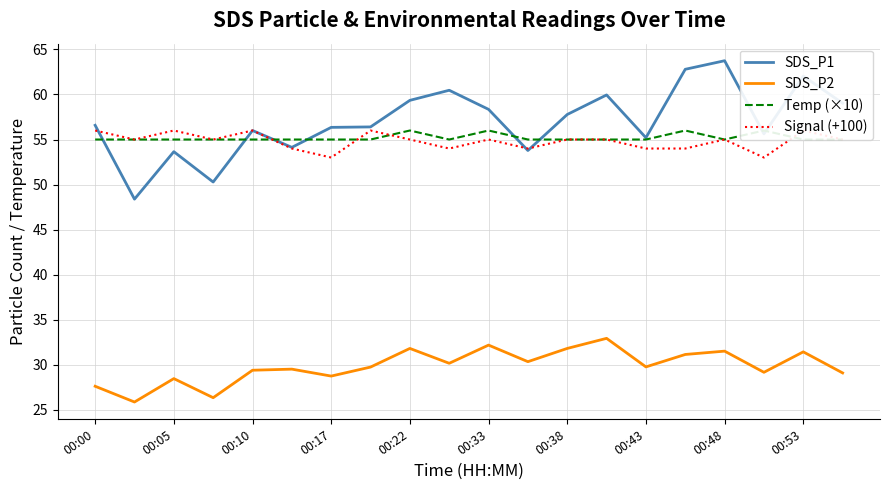

The SDS_P2 series shows 46.8 at 00:17. True or false?

False